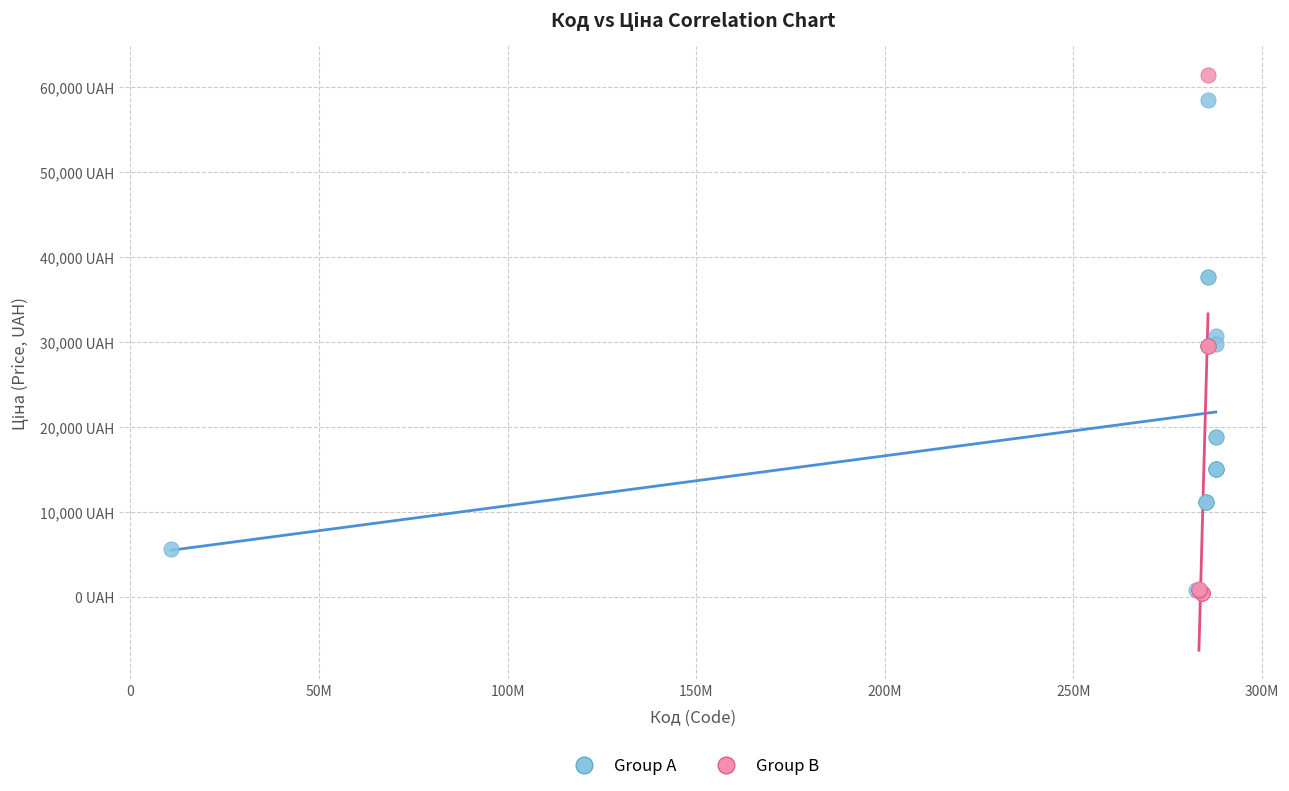

Which series has the largest Y range (max minus min)?

Group B